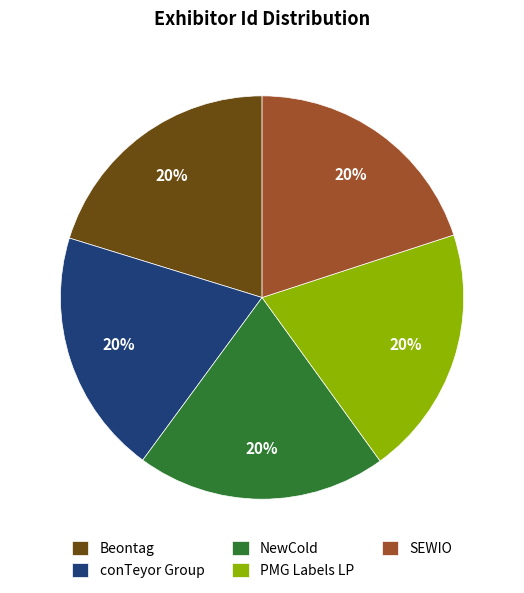

Count the number of slices in the pie.

5